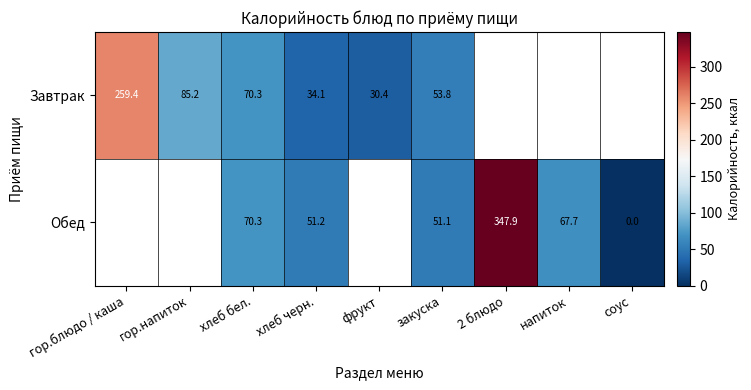

Rank the series at хлеб черн. from lowest to highest value.

Завтрак, Обед